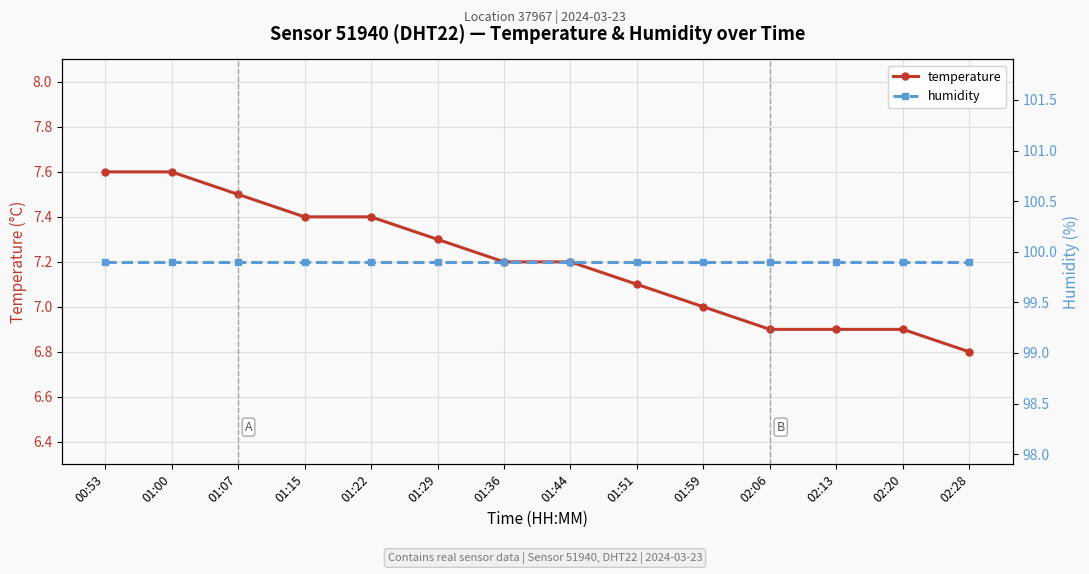

True or false: temperature and humidity cross at least once.

False